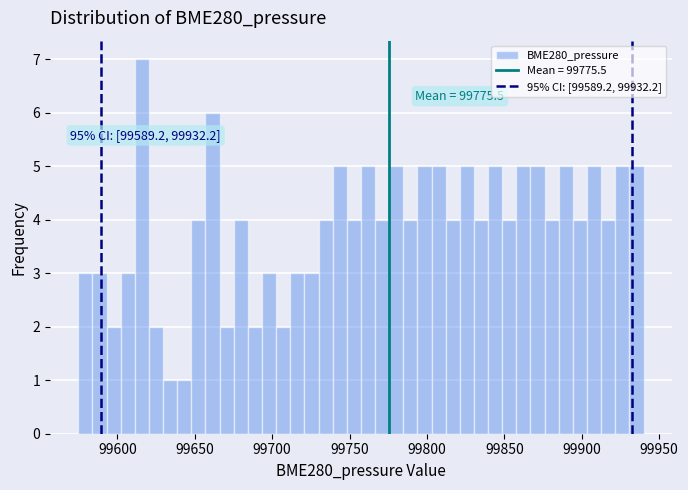

Around what value on the x-axis is the tallest bar? Give the approximate position of its centre, as read against the axis.

99615